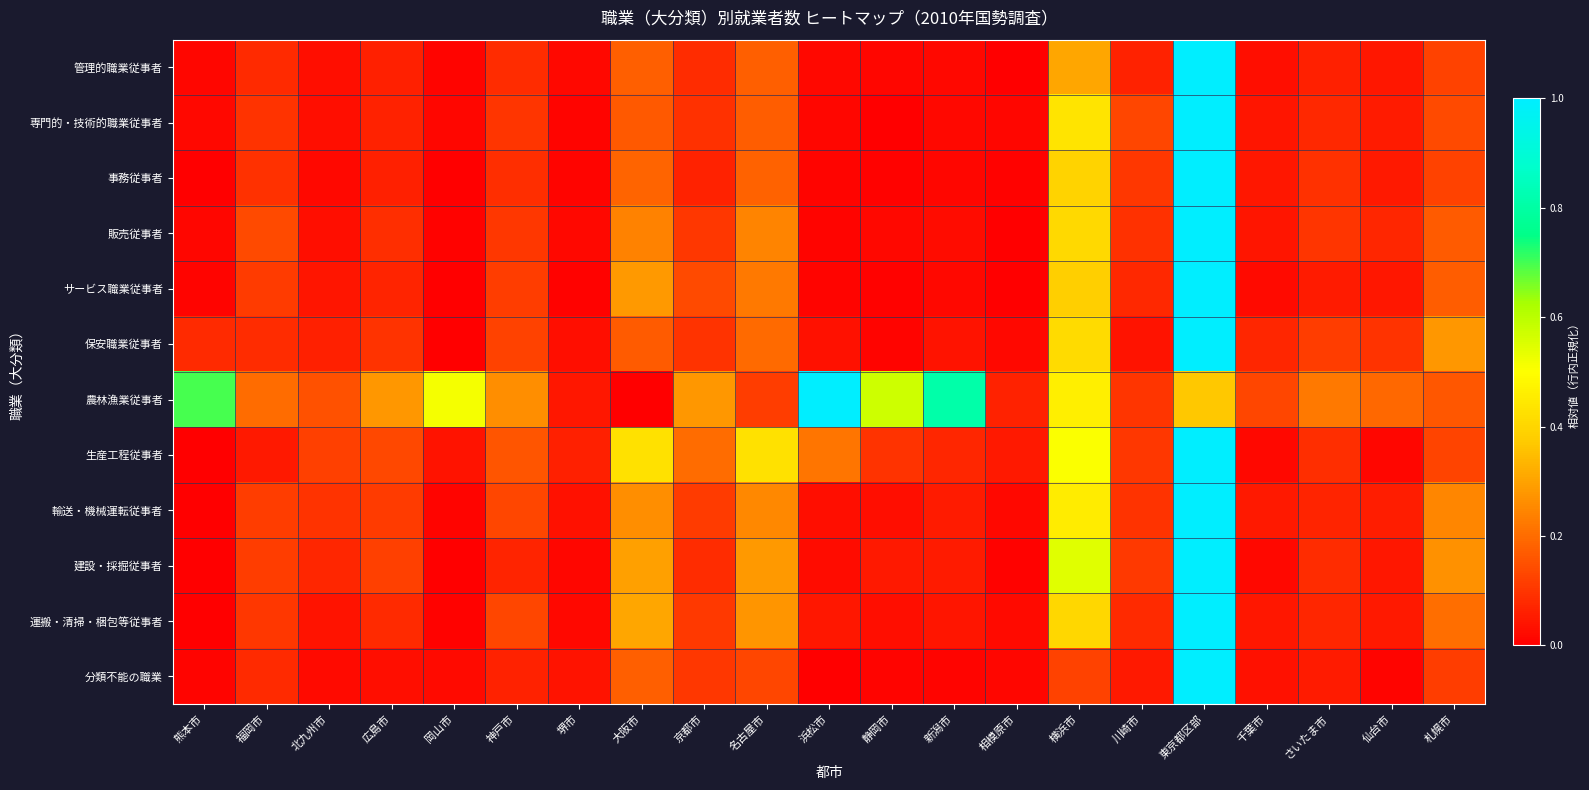

Which category has the highest value across all series?

東京都区部